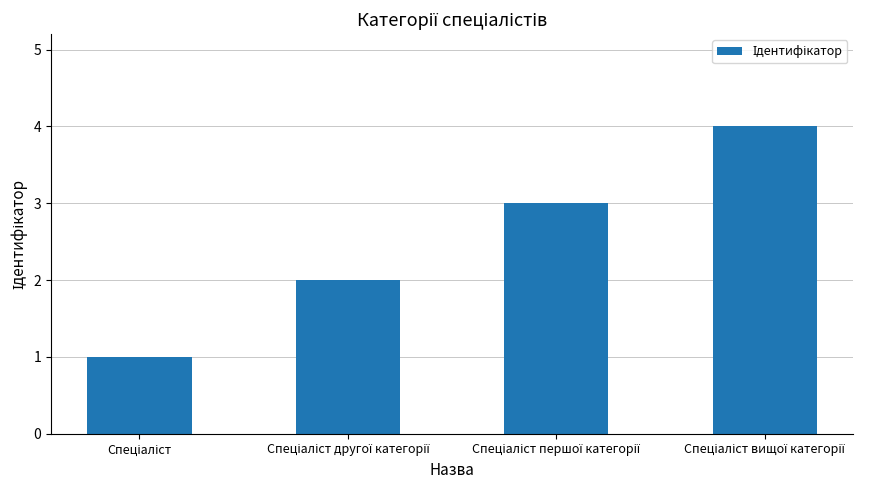

What is the difference between the maximum and minimum values?

3